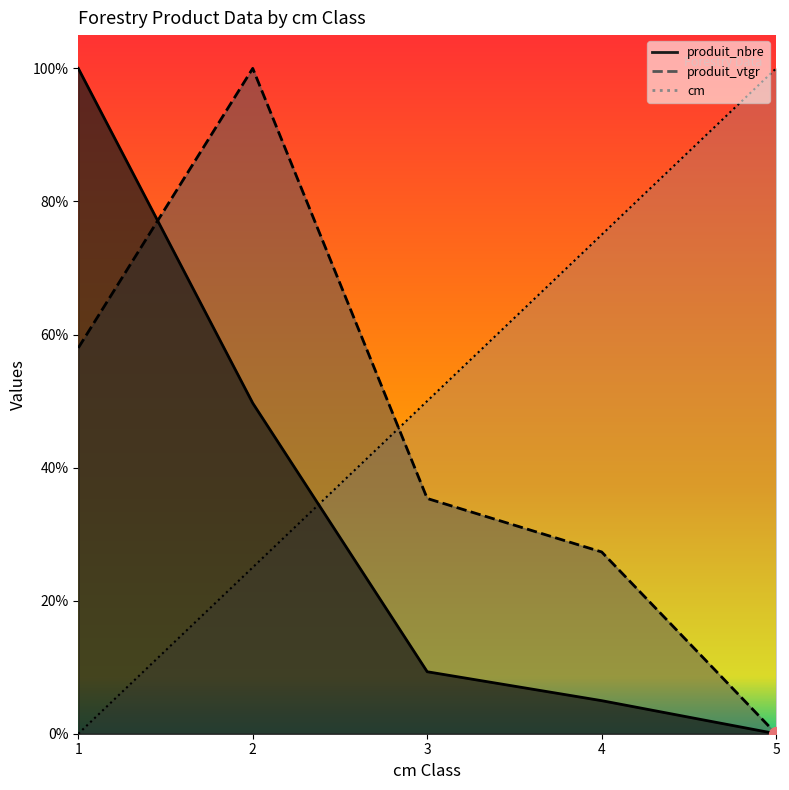

Reading right to left, transcribe all the data shown in this chart.

cm: 5=1.0	4=0.8	3=0.5	2=0.2	1=0.0
produit_nbre: 5=0.0	4=0.0	3=0.1	2=0.5	1=1.0
produit_vtgr: 5=0.0	4=0.3	3=0.4	2=1.0	1=0.6